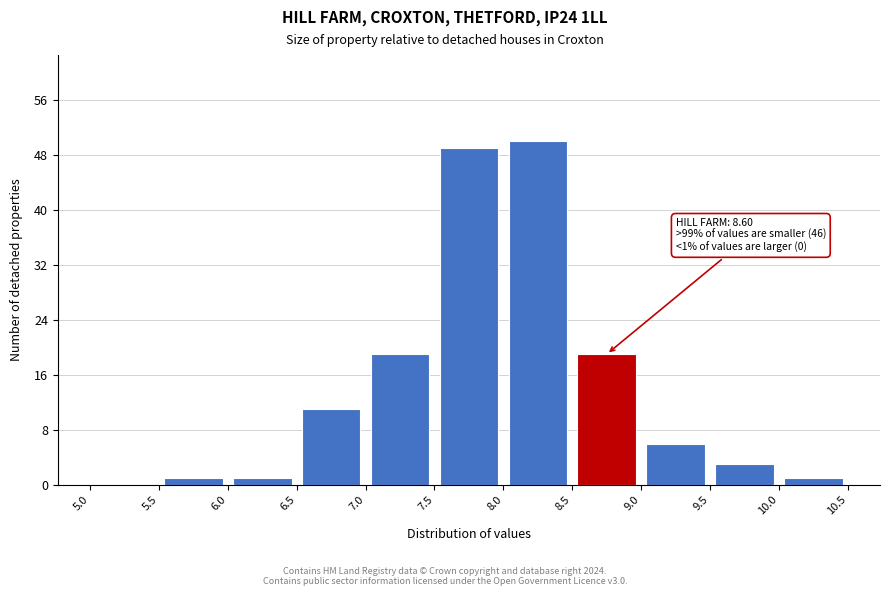

Over which range of the x-axis is the bar tallest?

8.0 to 8.5